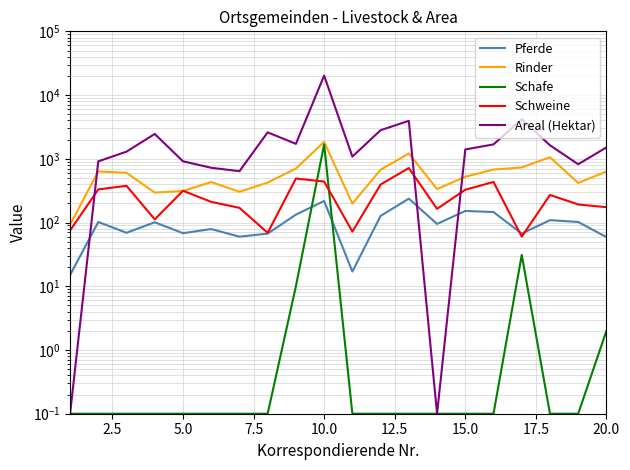

True or false: Areal (Hektar) and Schafe intersect in this chart.

False